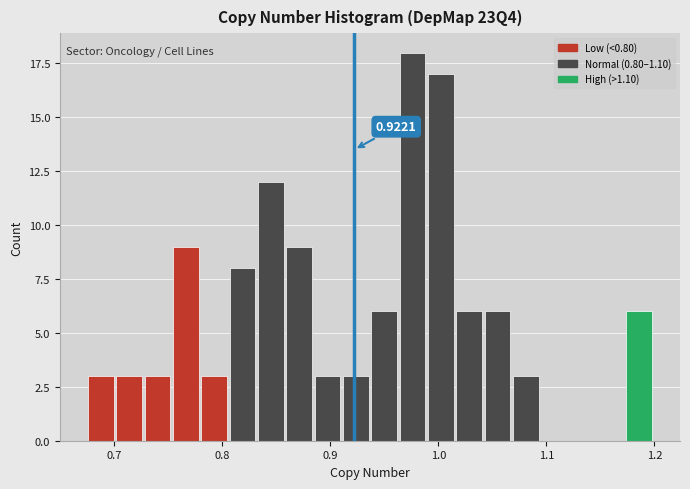

Read against the x-axis, roughly where is the centre of the tallest bar?

0.98